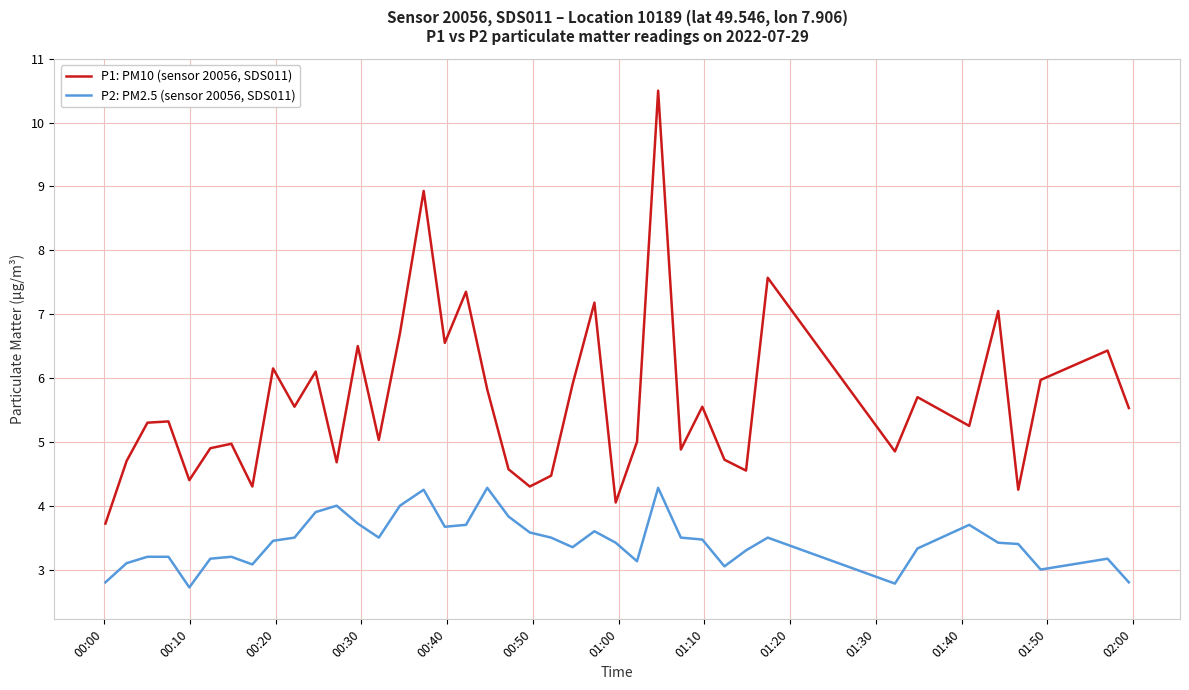

True or false: P1: PM10 (sensor 20056, SDS011) and P2: PM2.5 (sensor 20056, SDS011) cross at least once.

False